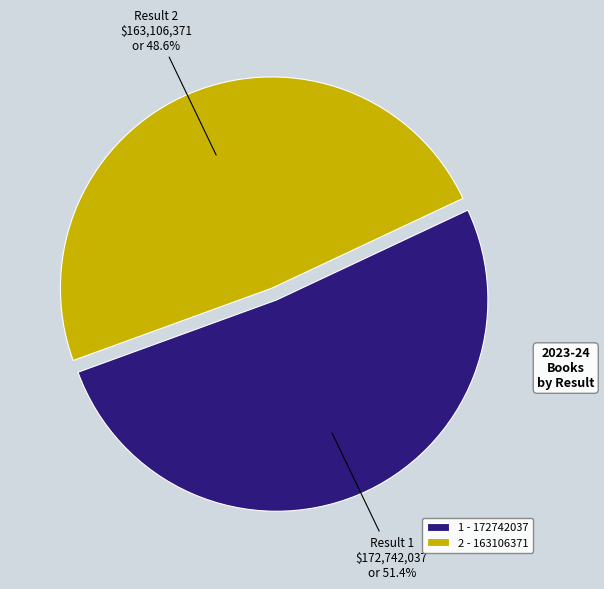

To the nearest percent, what is the combined percentage of 2 and 1?

100%